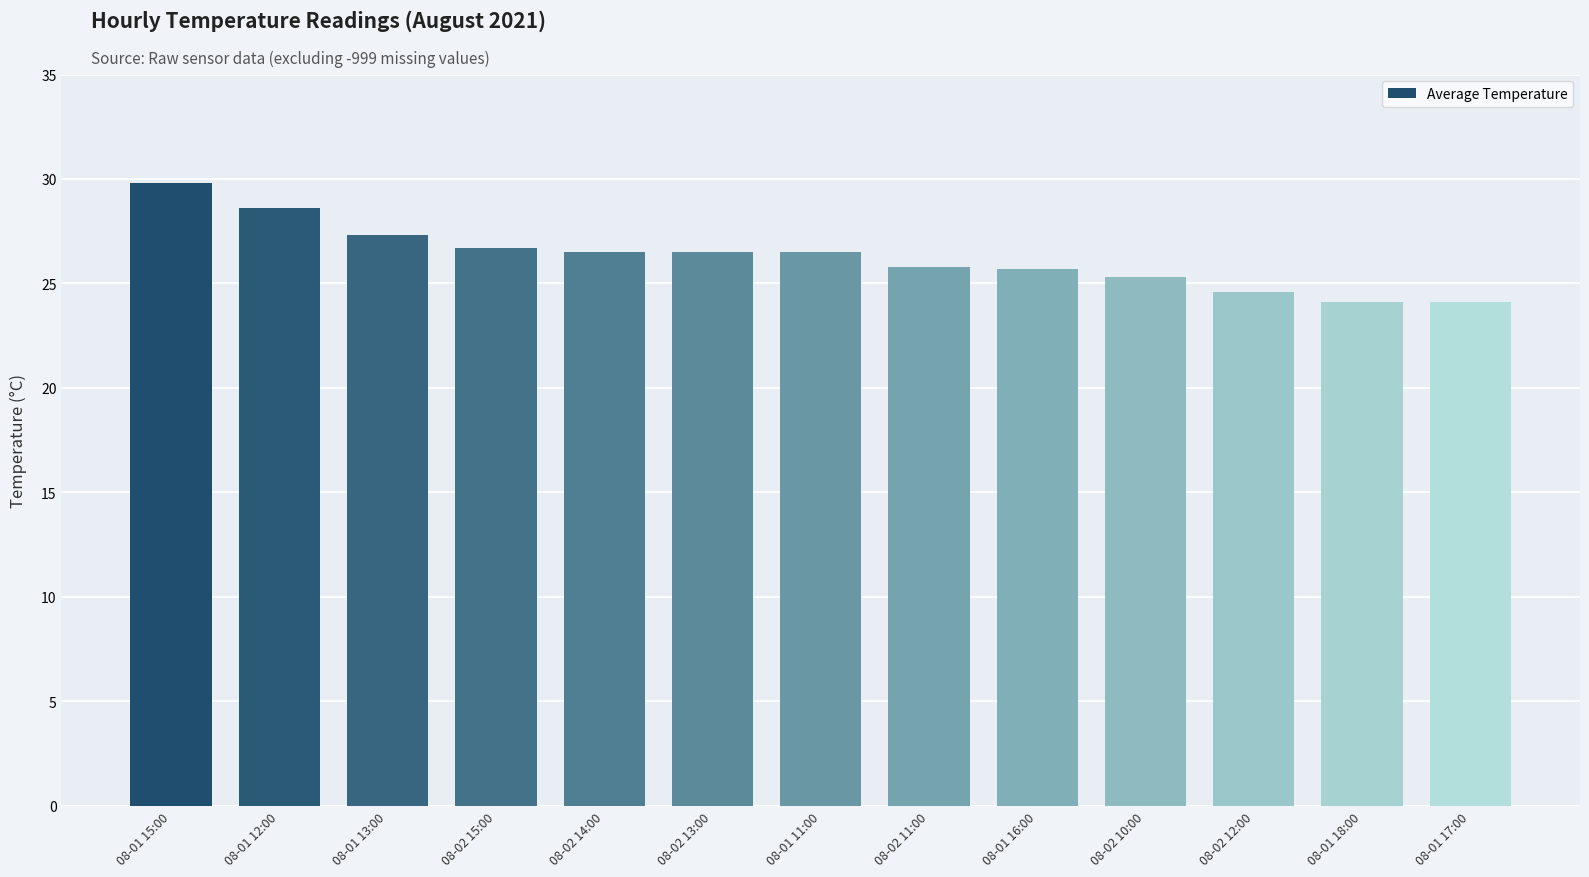

What is the value of the 5th bar from the left?

26.5